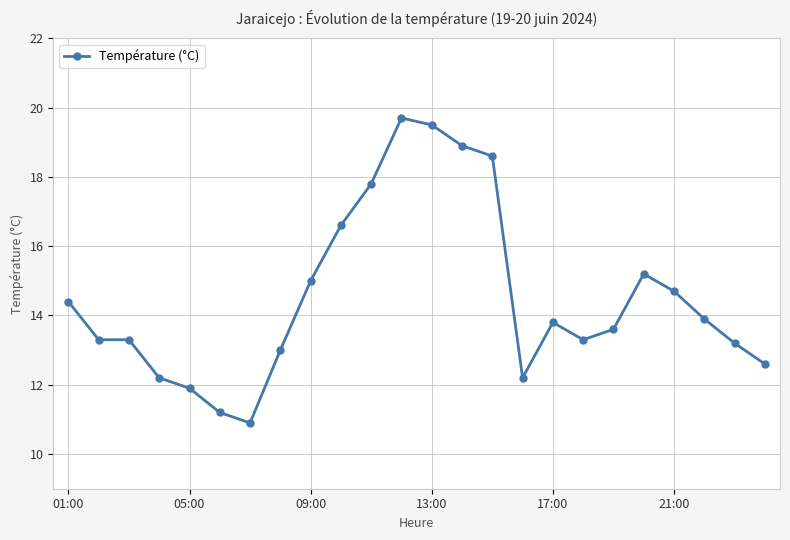

What is the value of the 17th point from the left?

13.8